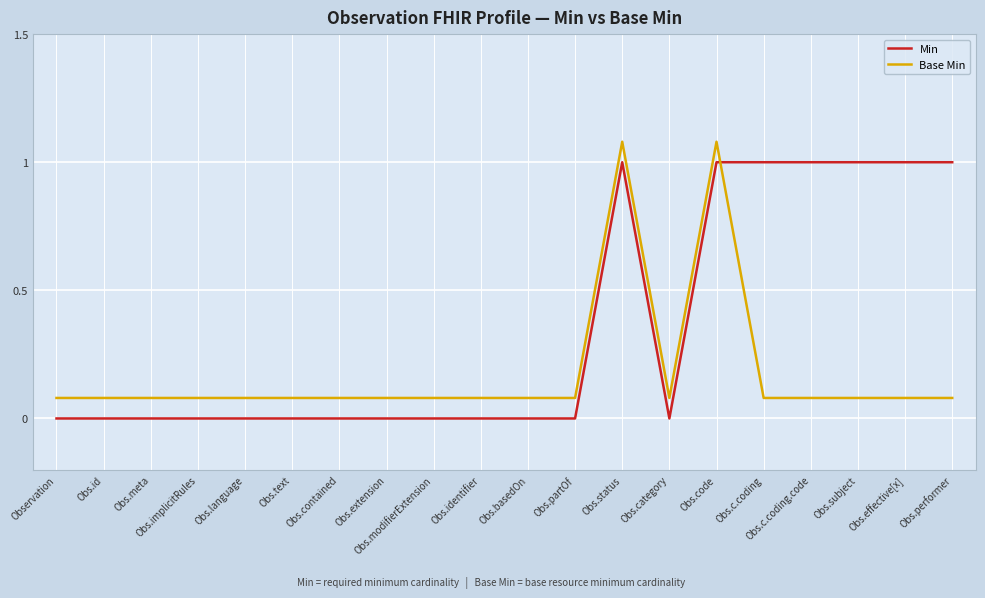

Is it true that Base Min equals 0.0 at Obs.basedOn?

False